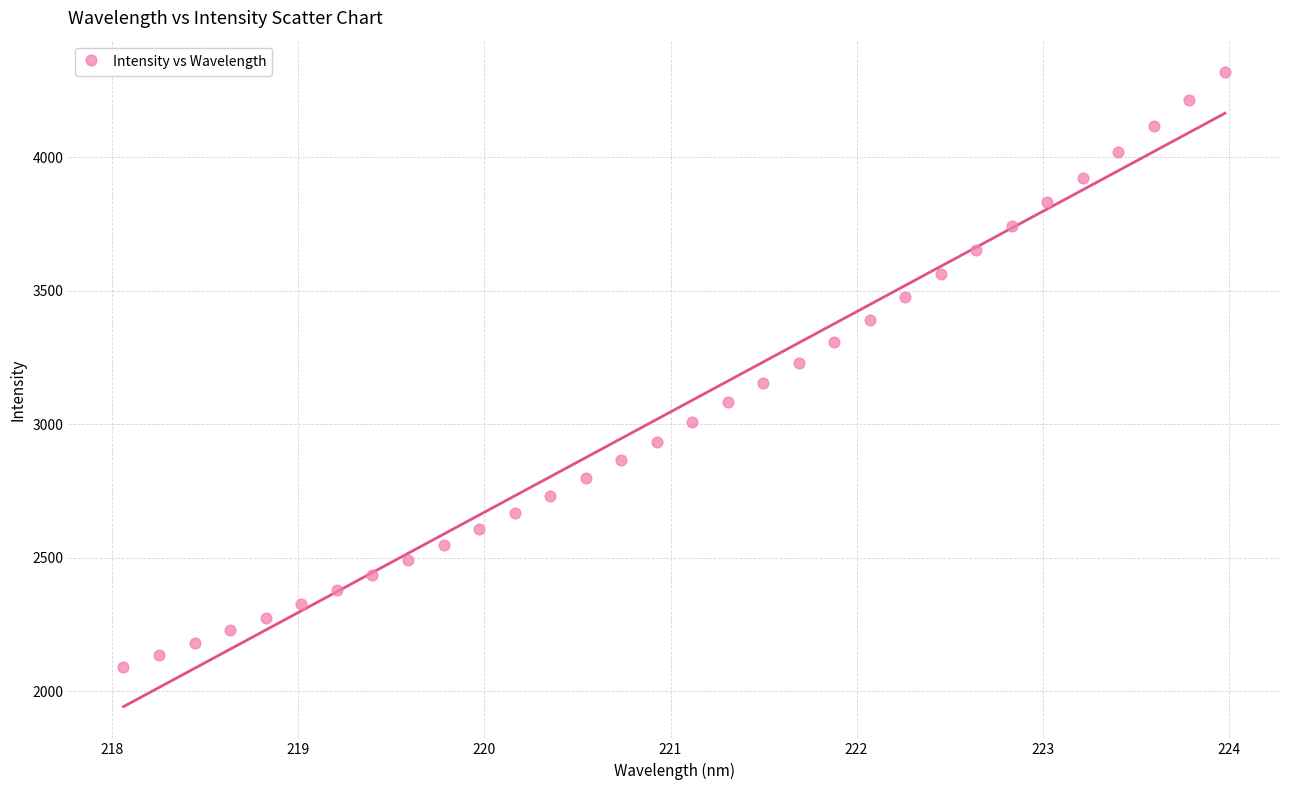

Count the number of points in this scatter plot.

32